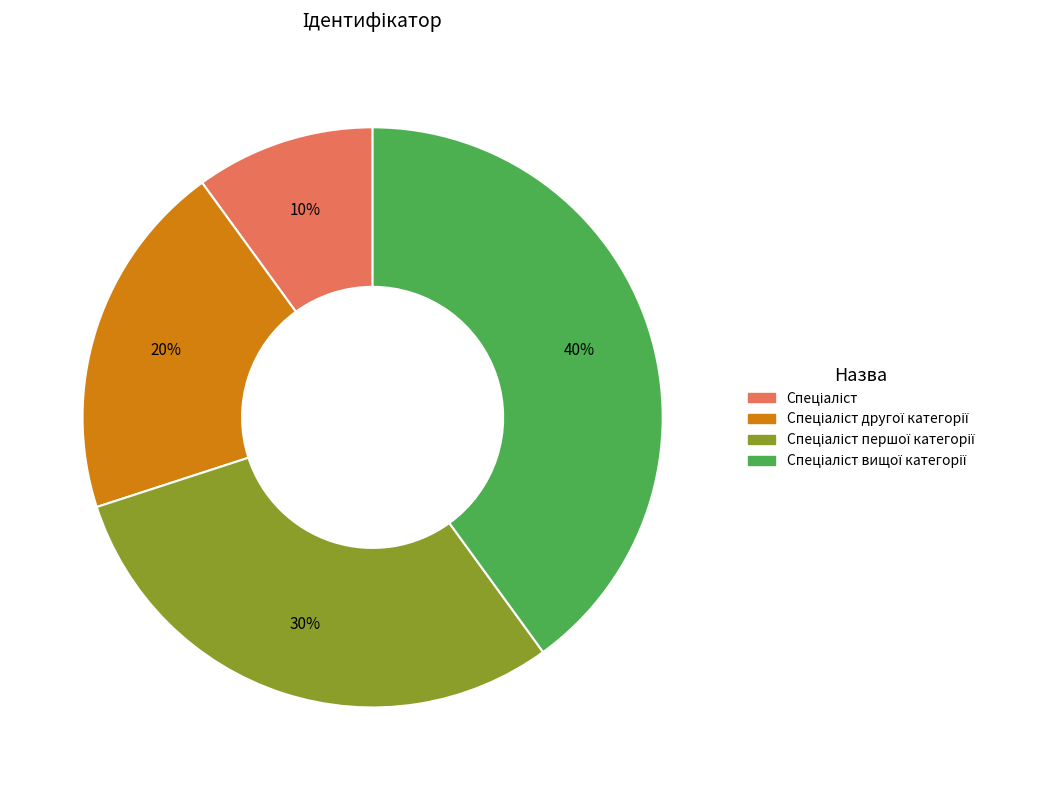

To the nearest percent, what is the average slice percentage?

25%